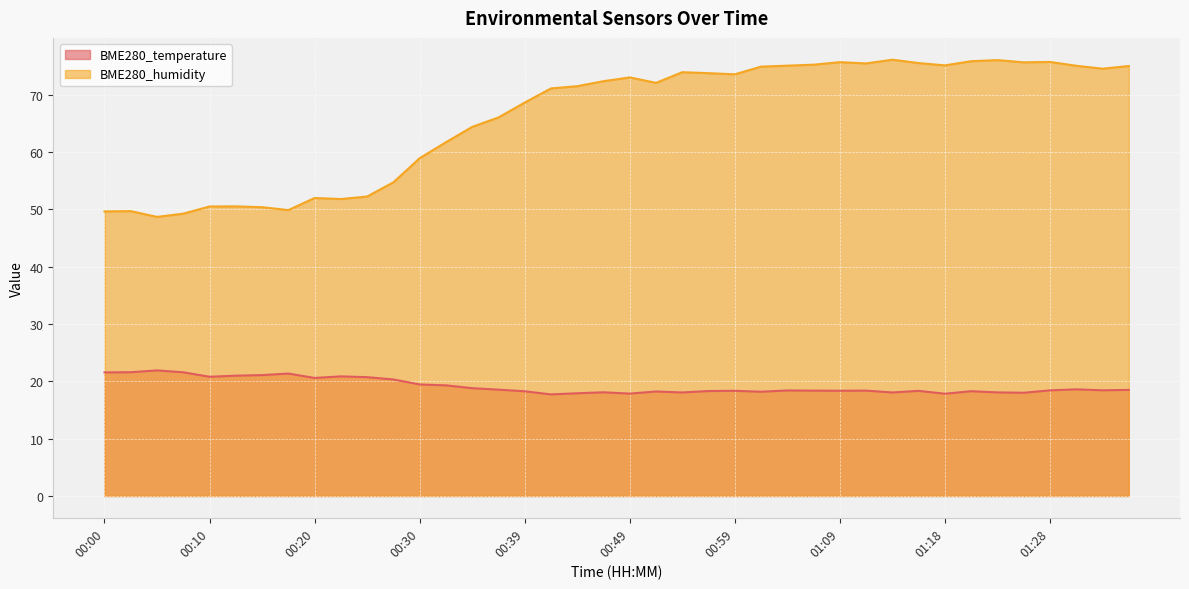

Rank the series by their average value, from highest to lowest.

BME280_humidity, BME280_temperature